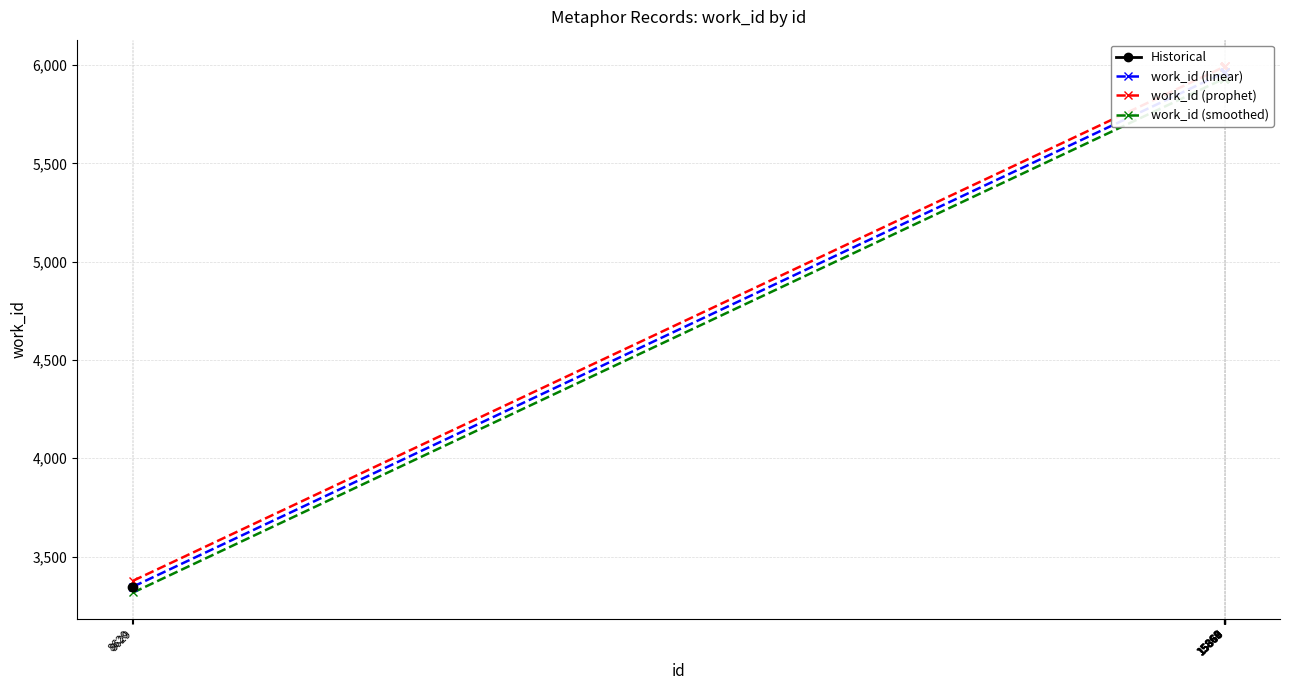

What is the difference between the values at 15860 and 15867?

5